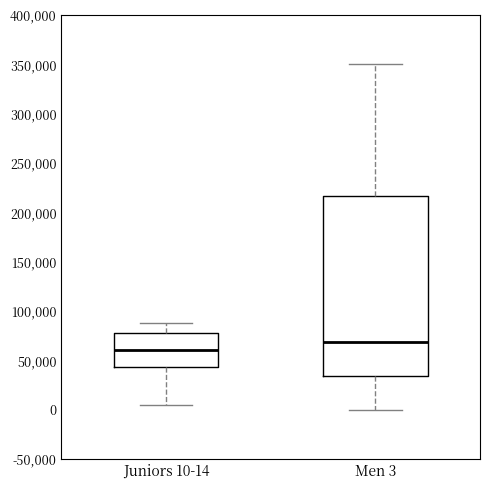

Which box is the tallest, from its lower edge to its upper edge?

Men 3